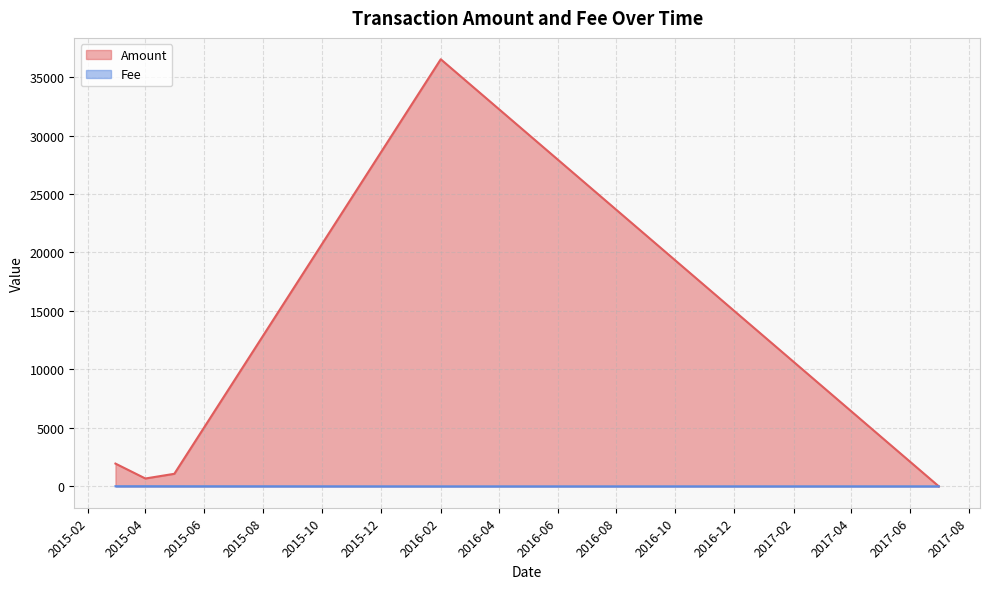

Which series has the widest spread of values?

Amount